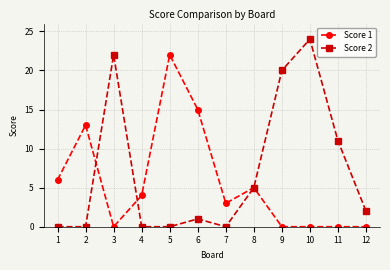

Rank the series at 6 from lowest to highest value.

Score 2, Score 1